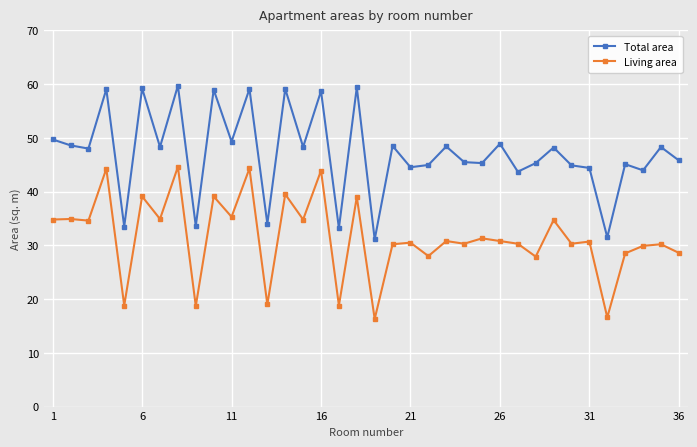

True or false: Living area has more than 0 interior local peaks.

True